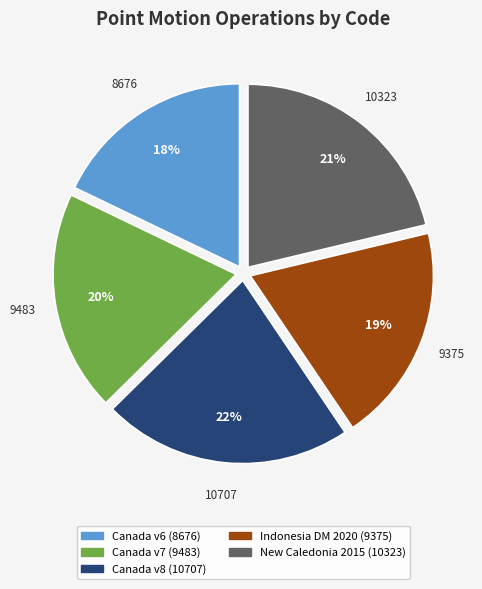

Is there a majority slice in this chart?

No